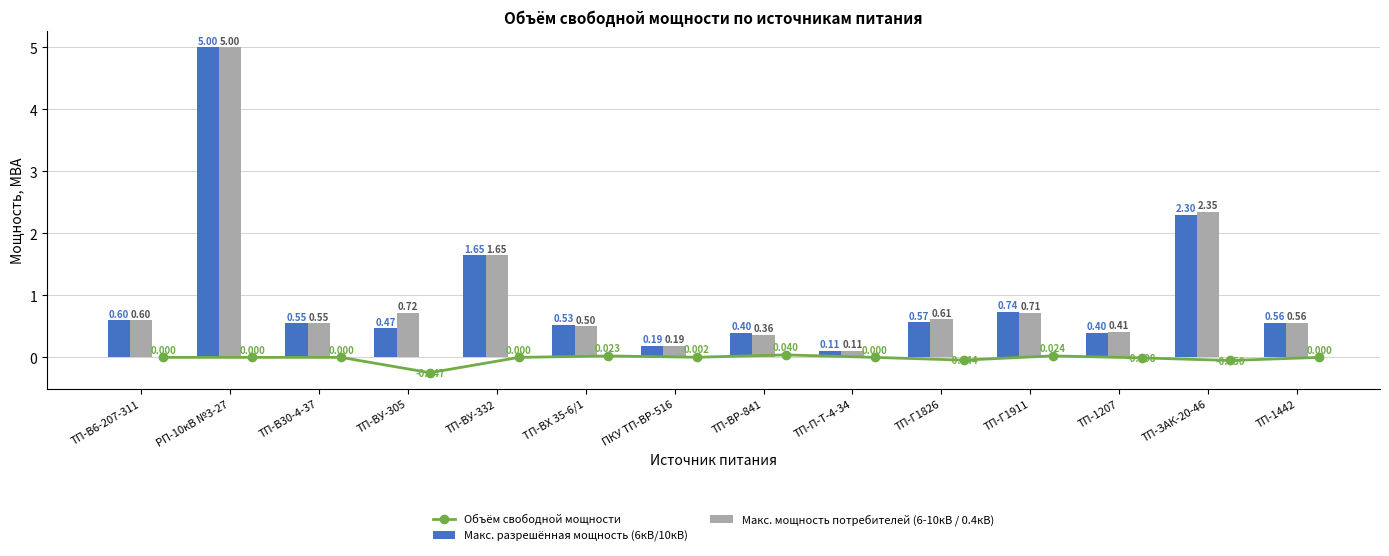

Count the number of categories in the chart.

14